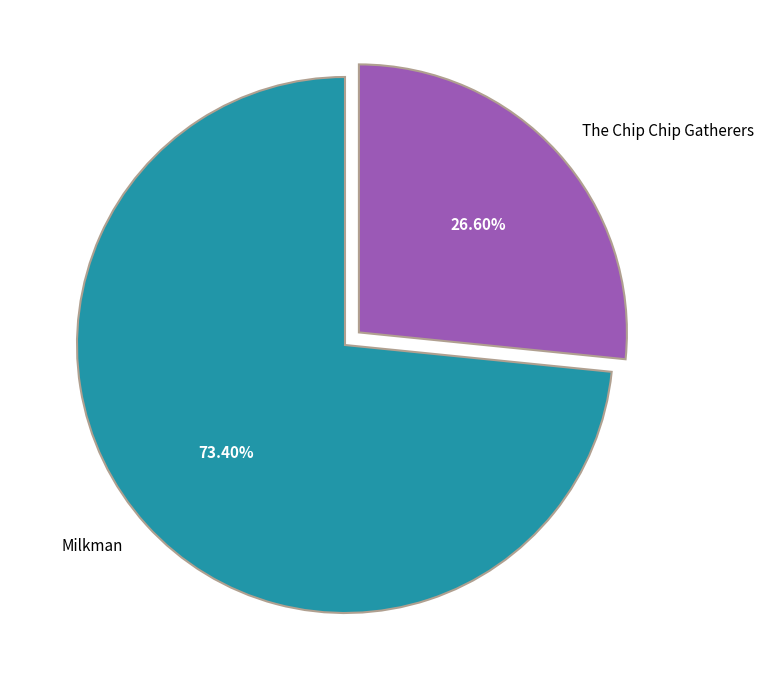

What is the smallest slice in the pie chart?

The Chip Chip Gatherers